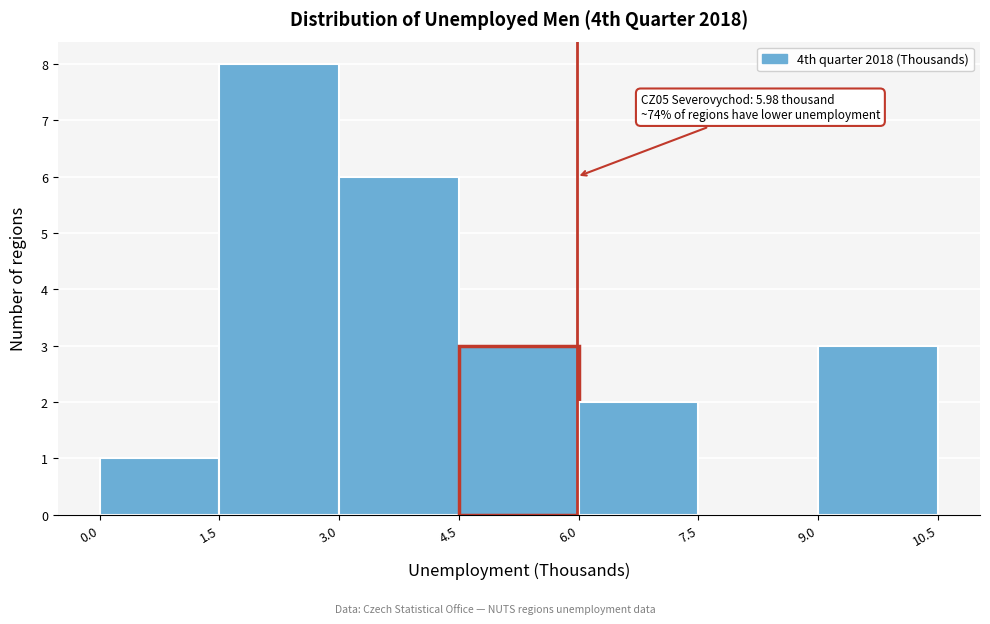

Which range on the x-axis has the tallest bar?

1.5 to 3.0